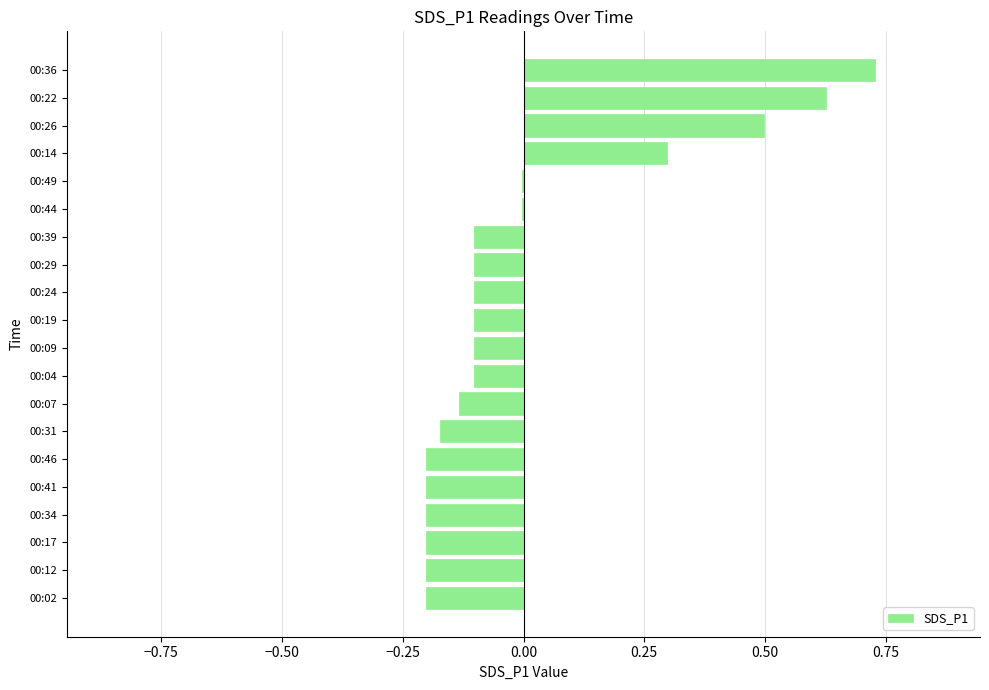

Which has a higher value, 00:19 or 00:17?

00:19